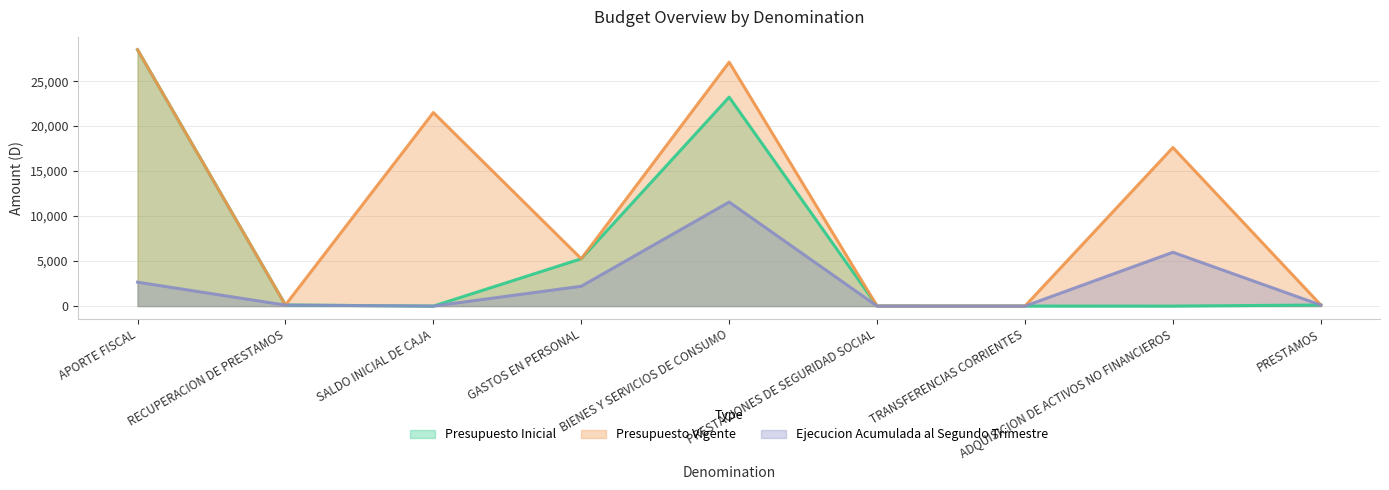

Does the chart display data point markers on the line(s)?

No